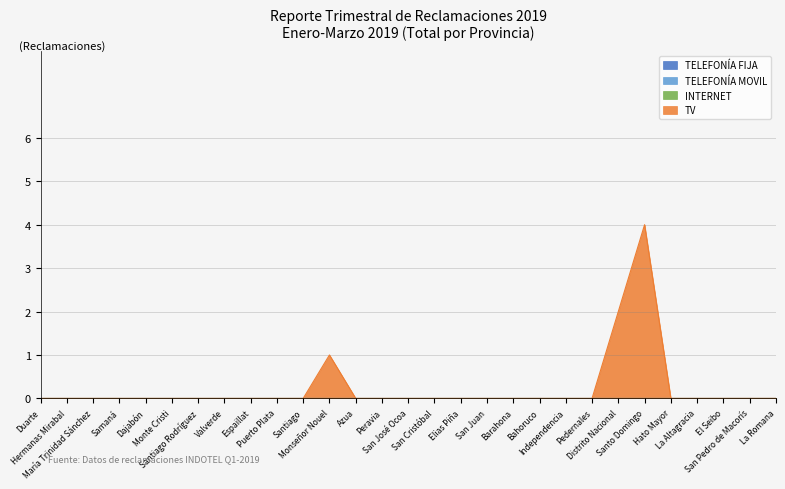

List the labels in order of TV value, largest first.

Santo Domingo, Distrito Nacional, Monseñor Nouel, Duarte, Hermanas Mirabal, María Trinidad Sánchez, Samaná, Dajabón, Monte Cristi, Santiago Rodríguez, Valverde, Espaillat, Puerto Plata, Santiago, Azua, Peravia, San José Ocoa, San Cristóbal, Elias Piña, San Juan, Barahona, Bahoruco, Independencia, Pedernales, Hato Mayor, La Altagracia, El Seibo, San Pedro de Macorís, La Romana